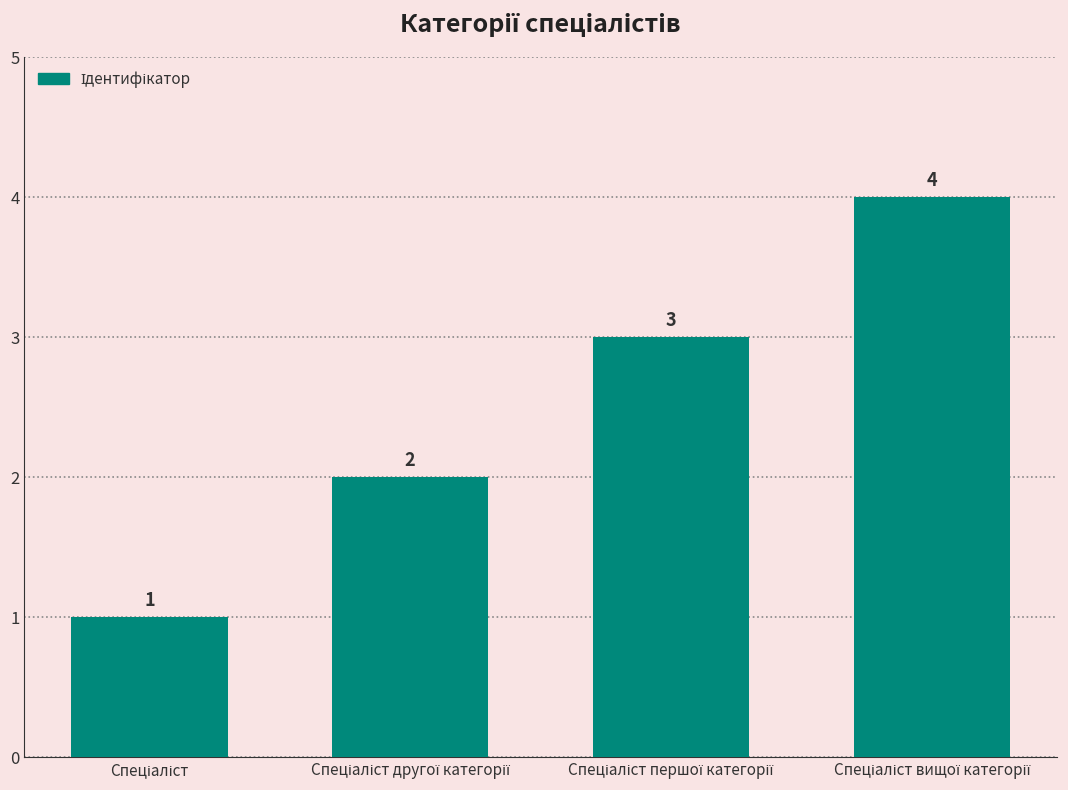

What is the value of the 1st bar from the left?

1